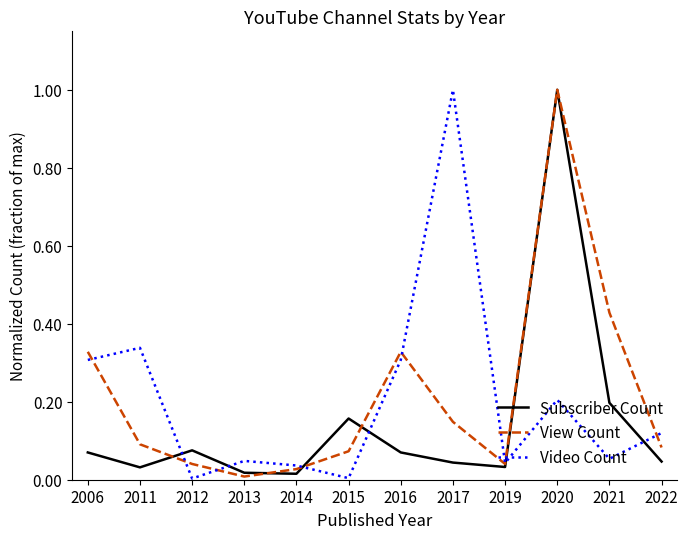

What is the sum of all Video Count values?

2.5